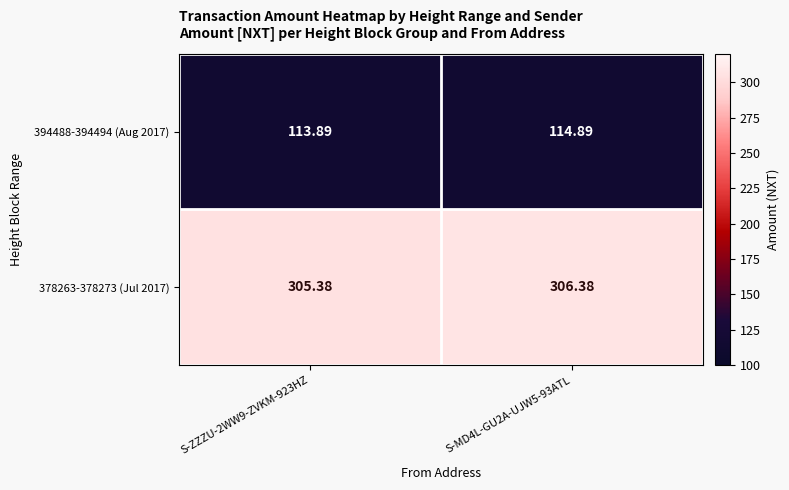

Count the number of data series in this chart.

2